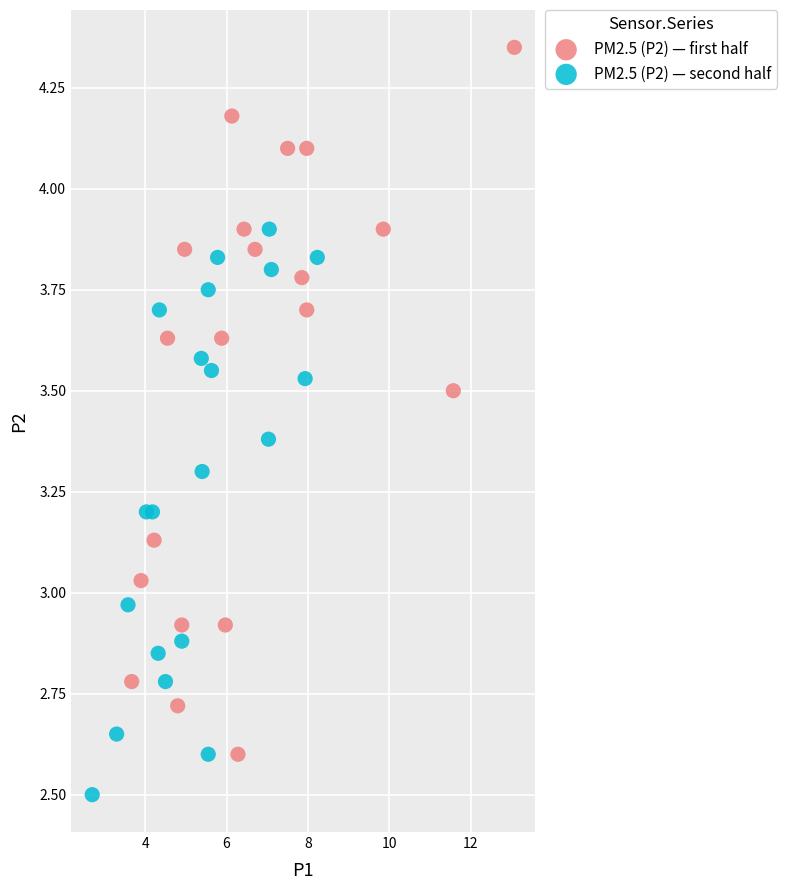

Which series contains the lowest Y value?

PM2.5 (P2) — second half